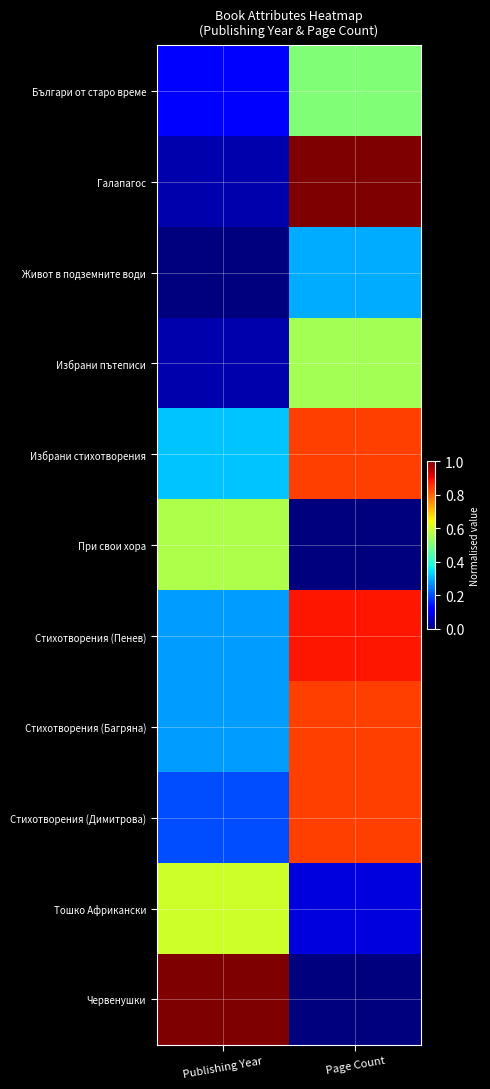

Rank the series at Page Count from highest to lowest value.

Галапагос, Стихотворения (Пенев), Избрани стихотворения, Стихотворения (Багряна), Стихотворения (Димитрова), Избрани пътеписи, Българи от старо време, Живот в подземните води, Тошко Африкански, При свои хора, Червенушки